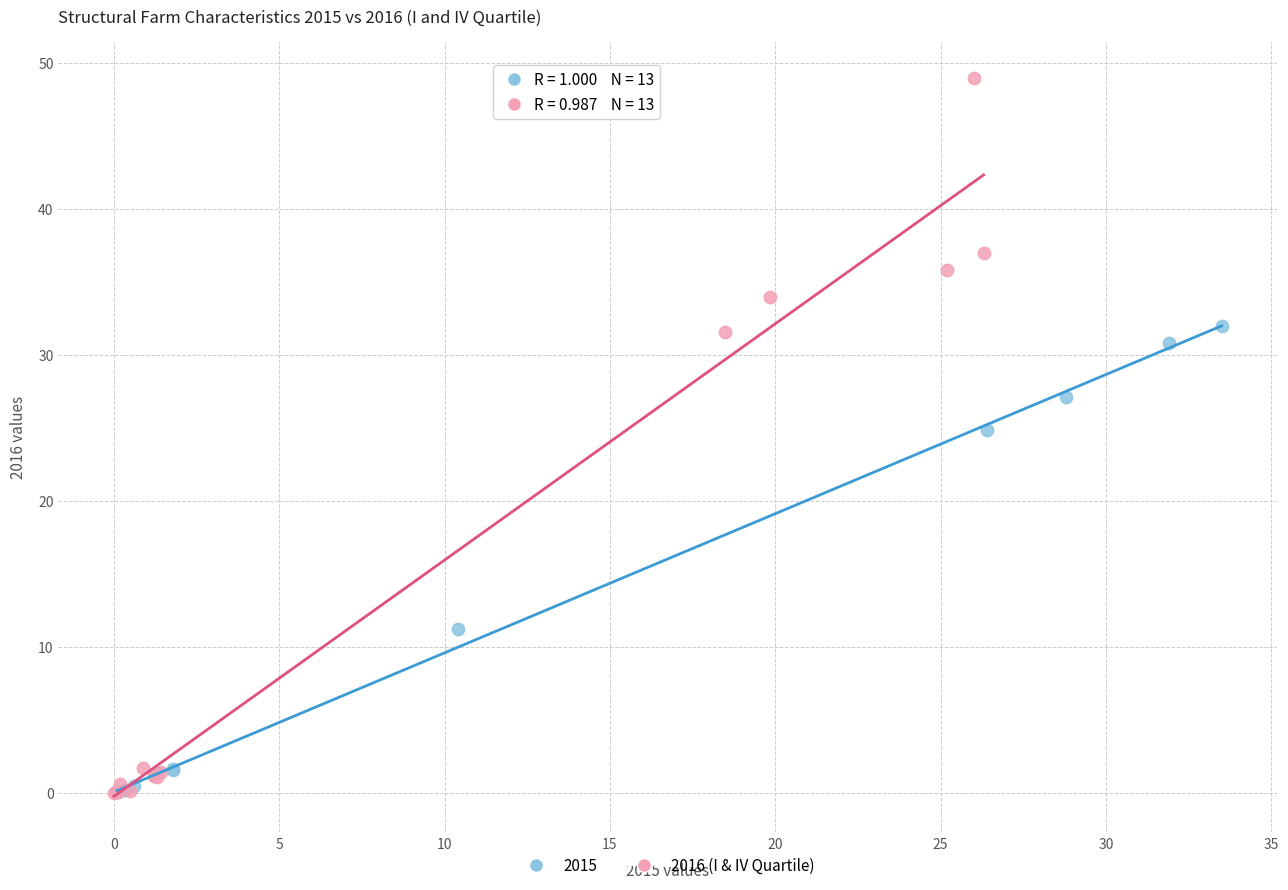

Which series contains the highest Y value?

2016 (I & IV Quartile)